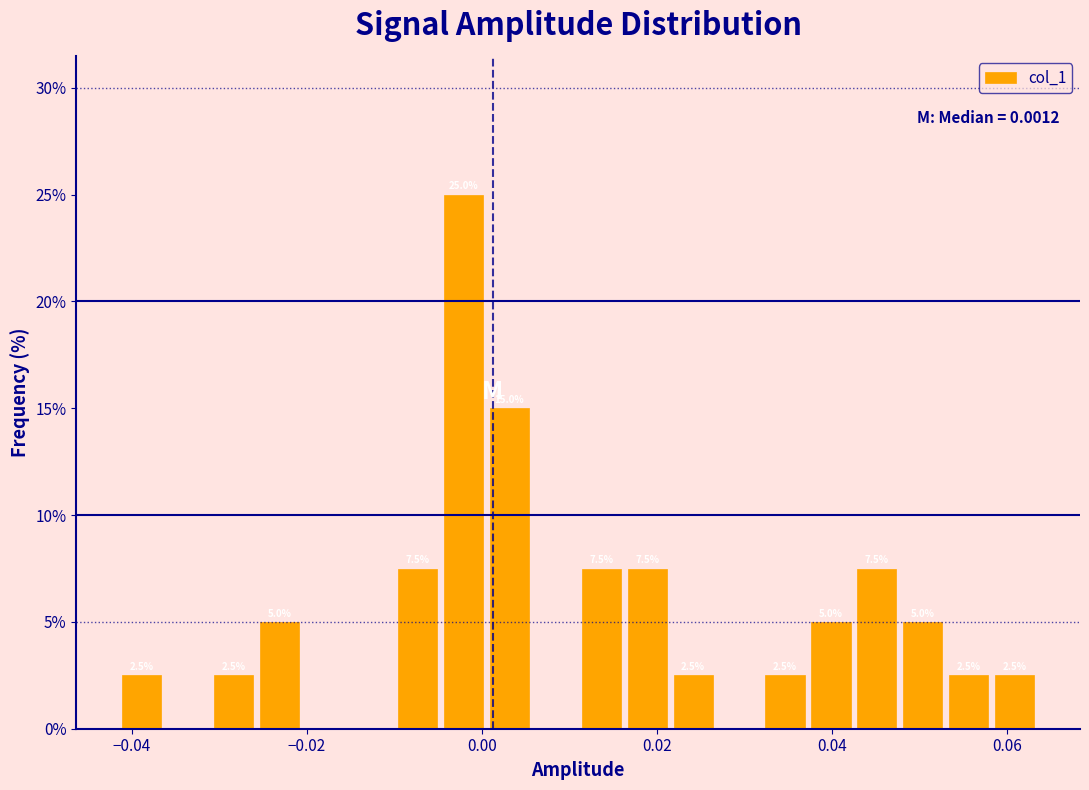

Around what value on the x-axis is the tallest bar? Give the approximate position of its centre, as read against the axis.

-0.002